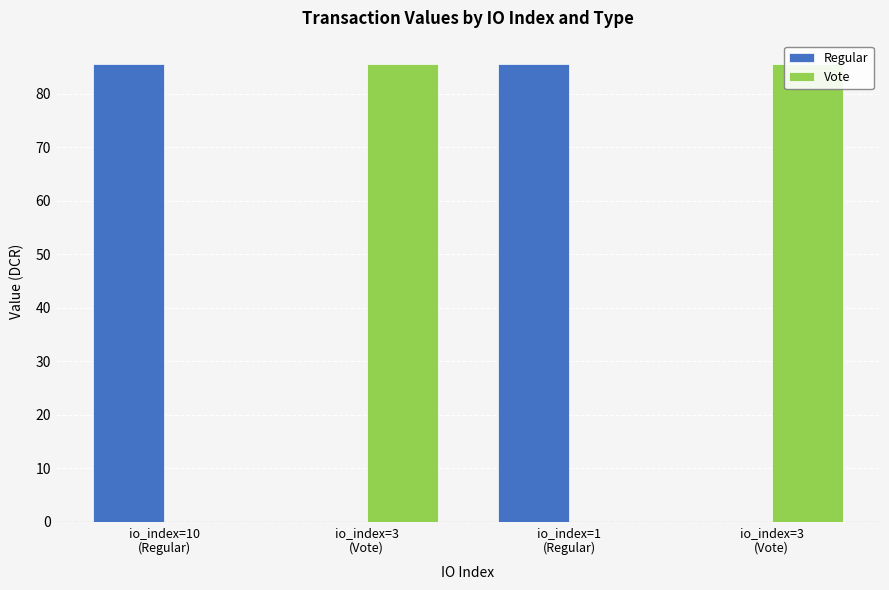

The value series shows 85.6 at 3. True or false?

True